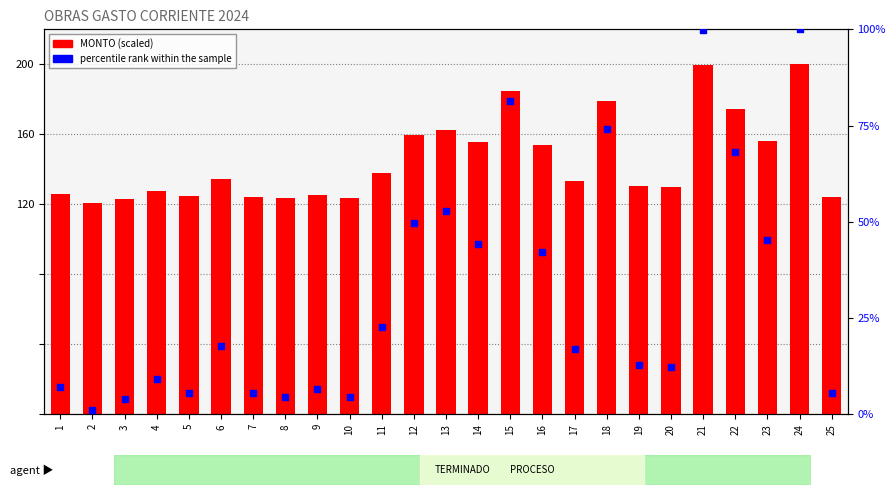

What is the total value across all series at 3?

127.4